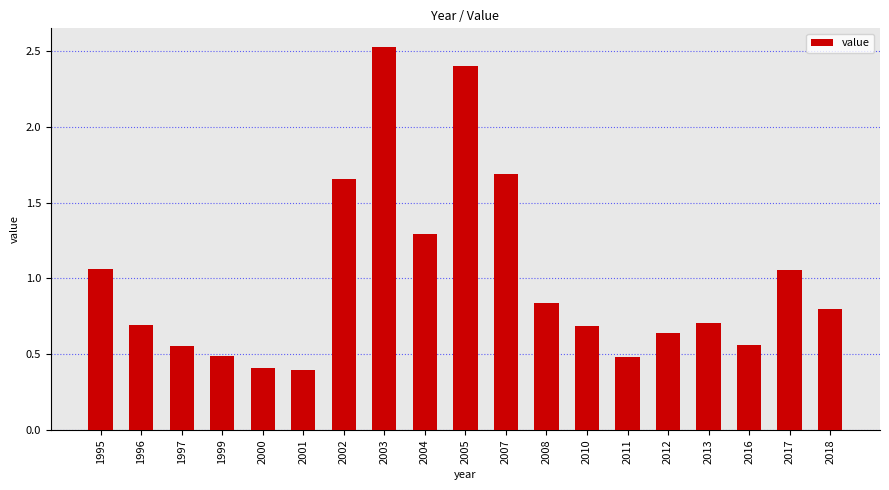

How many bars are there in total?

19